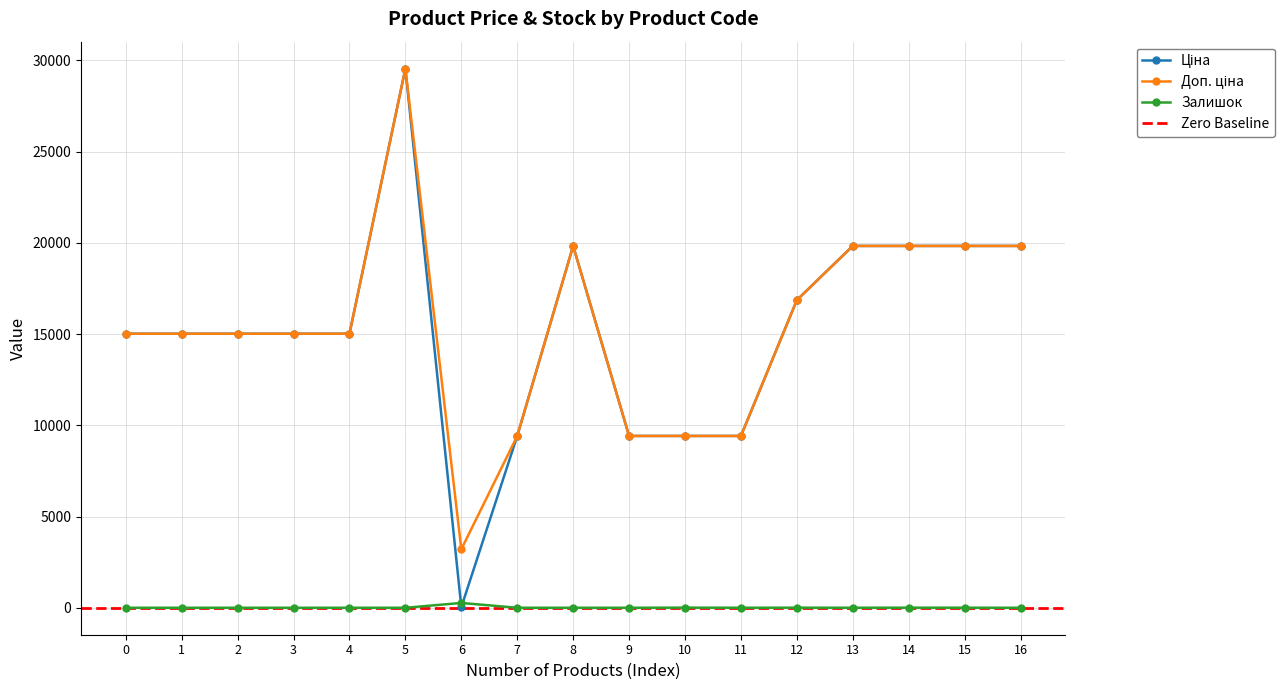

True or false: Залишок has more than 1 interior local peaks.

True